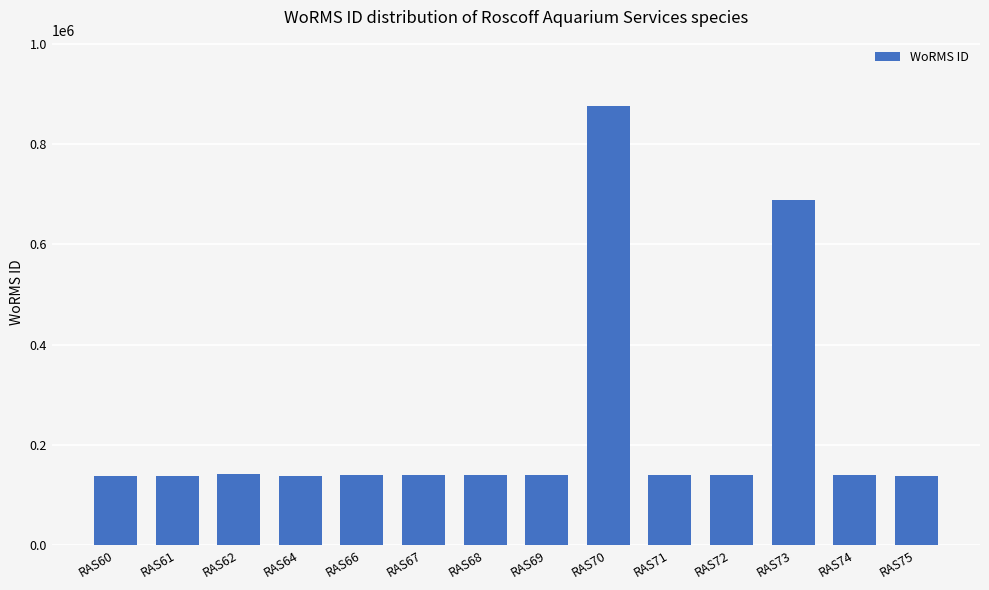

The chart shows a value of 140059 at RAS66. True or false?

True